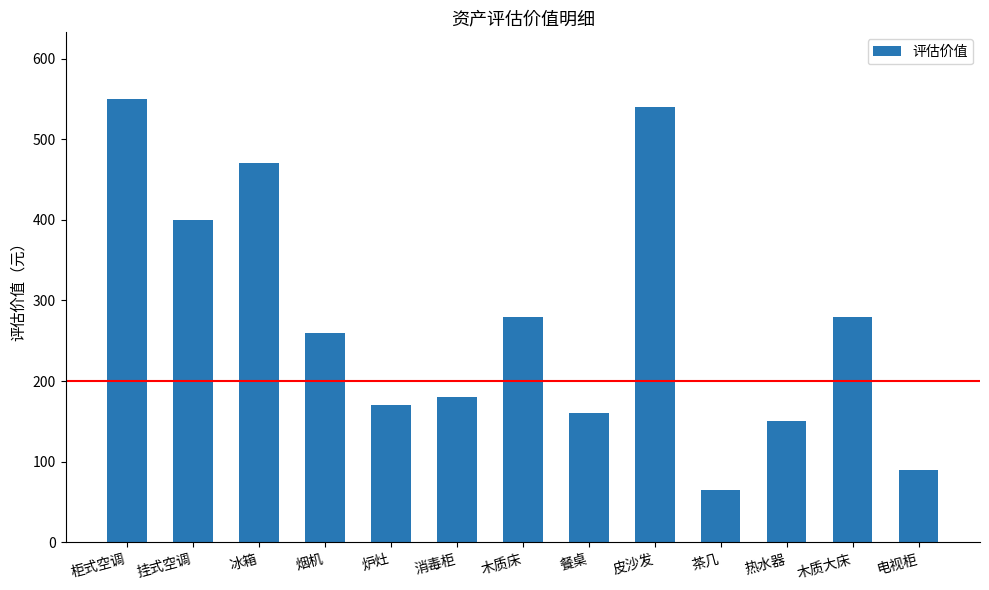

What is the change in value from 消毒柜 to 茶几?

-115